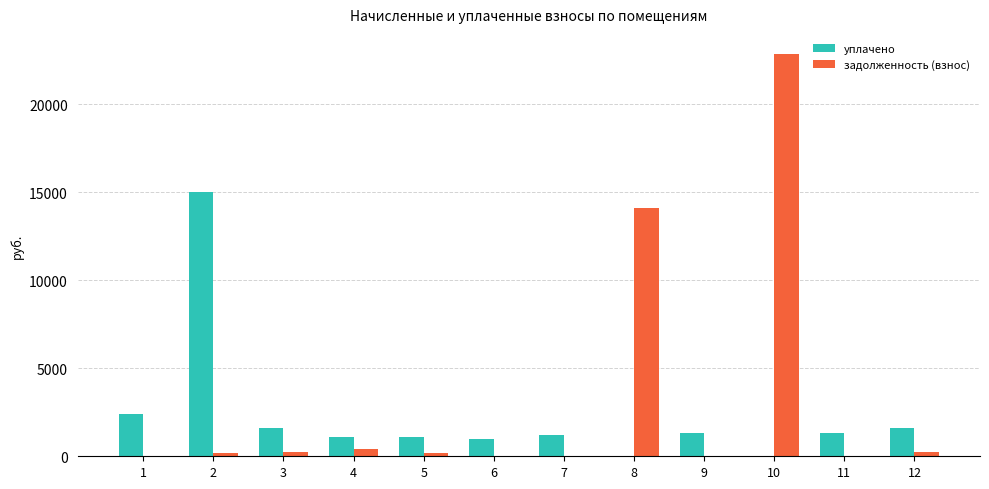

The уплачено series shows 1621.6 at 3. True or false?

True